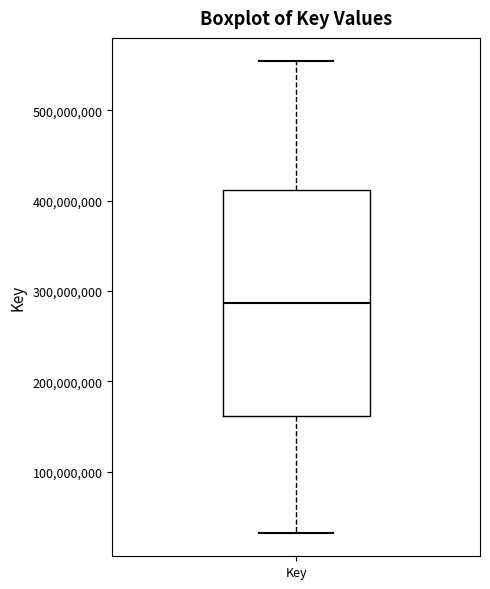

Where does the median line of the box for Key sit on the y-axis? The values are not printed on the chart, so give them approximately, as read against the axis.

290000000